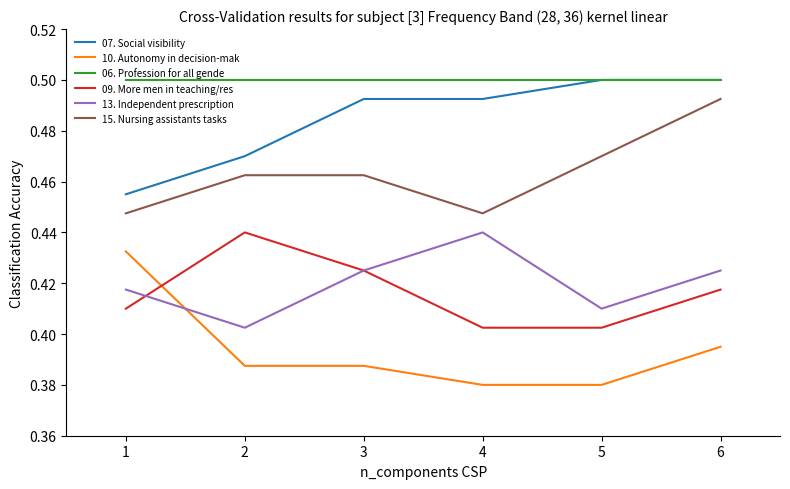

What is the total value across all series at 6?

2.7